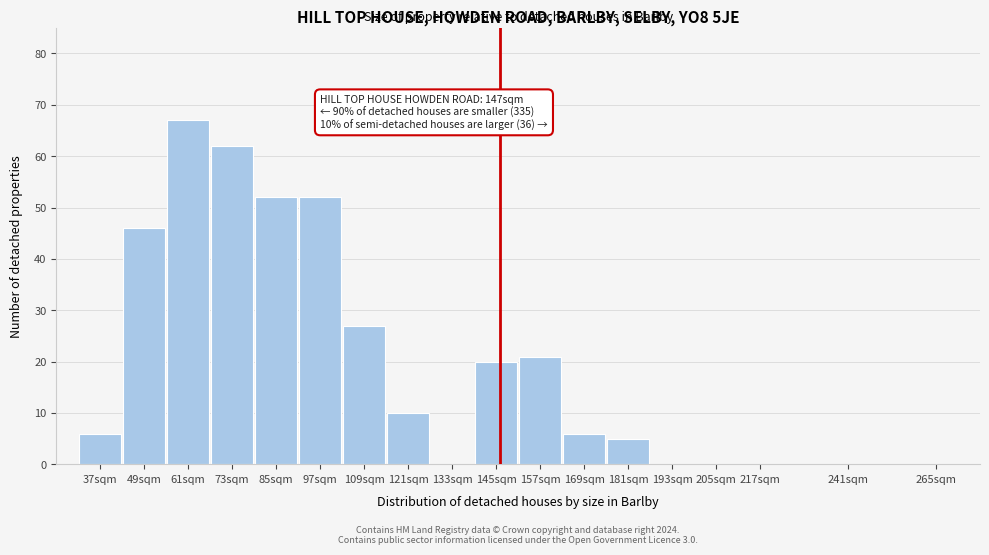

Reading left to right, transcribe all the data shown in this chart.

37sqm=6	49sqm=46	61sqm=67	73sqm=62	85sqm=52	97sqm=52	109sqm=27	121sqm=10	133sqm=0	145sqm=20	157sqm=21	169sqm=6	181sqm=5	193sqm=0	205sqm=0	217sqm=0	241sqm=0	265sqm=0